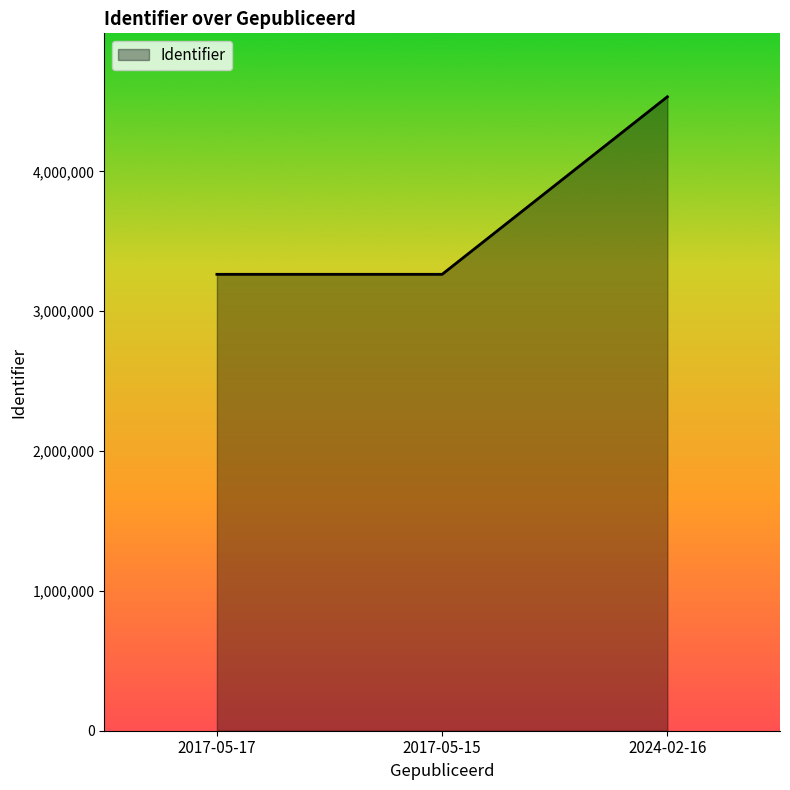

Is it true that the value at 2017-05-17 is 3263738?

True